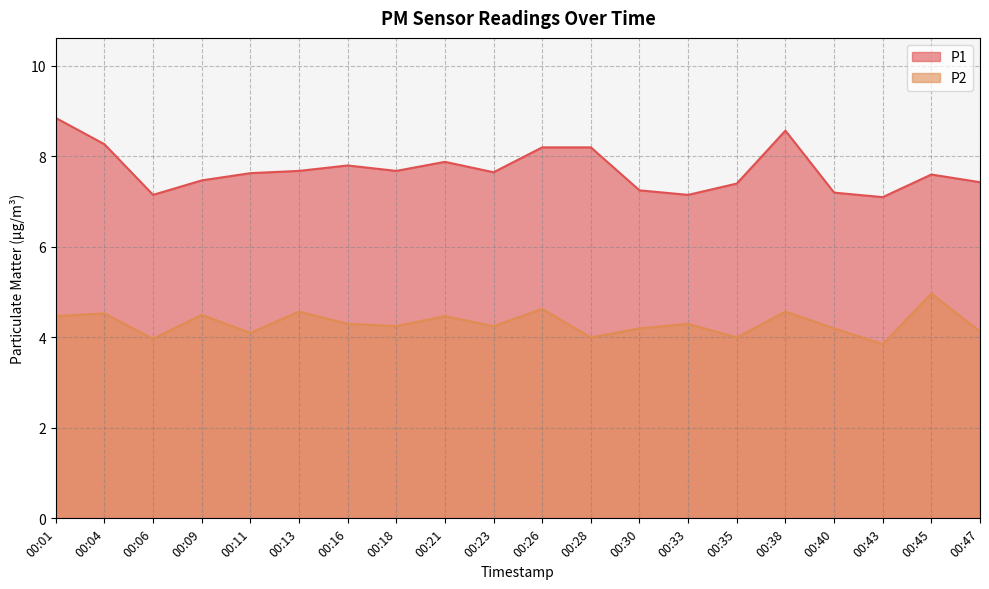

Reading right to left, what are all the values shown in this chart?

P1: 00:47=7.4	00:45=7.6	00:43=7.1	00:40=7.2	00:38=8.6	00:35=7.4	00:33=7.2	00:30=7.2	00:28=8.2	00:26=8.2	00:23=7.7	00:21=7.9	00:18=7.7	00:16=7.8	00:13=7.7	00:11=7.6	00:09=7.5	00:06=7.2	00:04=8.3	00:01=8.8
P2: 00:47=4.1	00:45=5.0	00:43=3.9	00:40=4.2	00:38=4.6	00:35=4.0	00:33=4.3	00:30=4.2	00:28=4.0	00:26=4.6	00:23=4.2	00:21=4.5	00:18=4.2	00:16=4.3	00:13=4.6	00:11=4.1	00:09=4.5	00:06=4.0	00:04=4.5	00:01=4.5